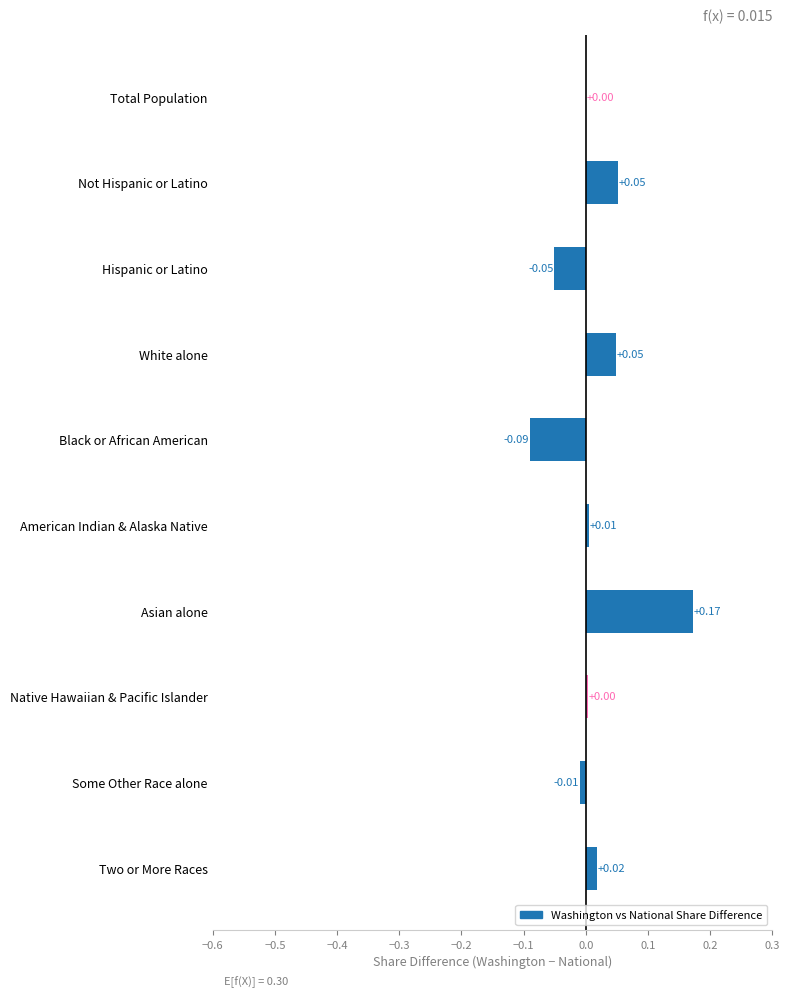

How many series are shown in this chart?

1